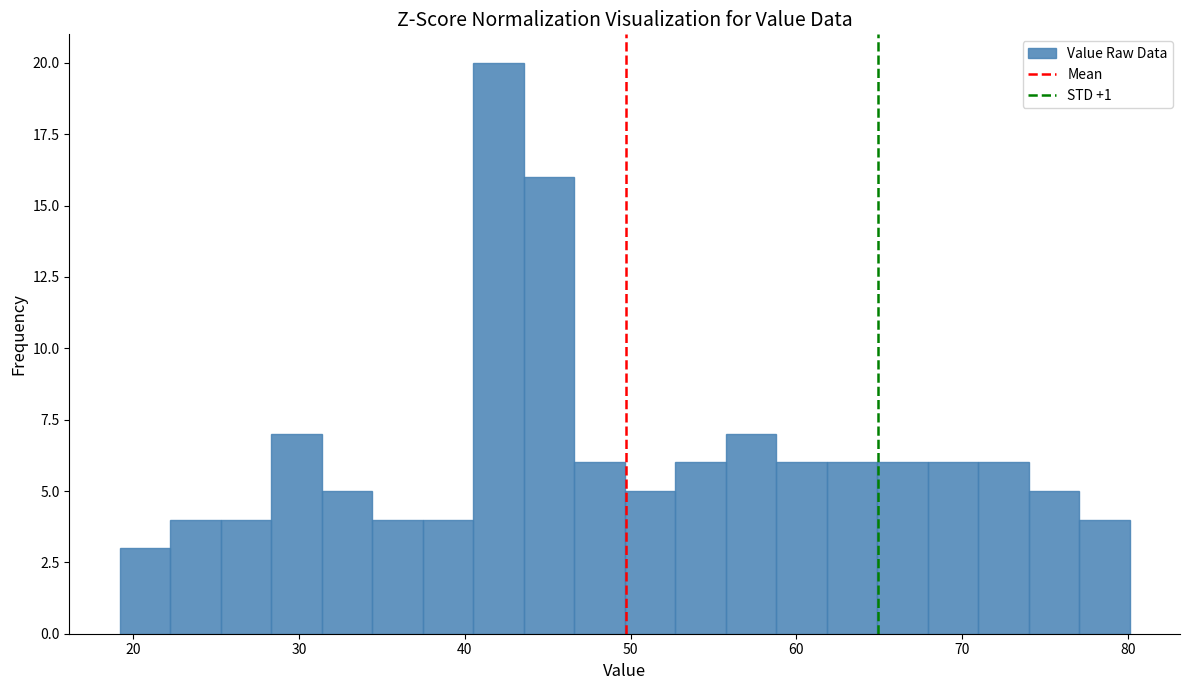

Around what value on the x-axis is the tallest bar? Give the approximate position of its centre, as read against the axis.

42